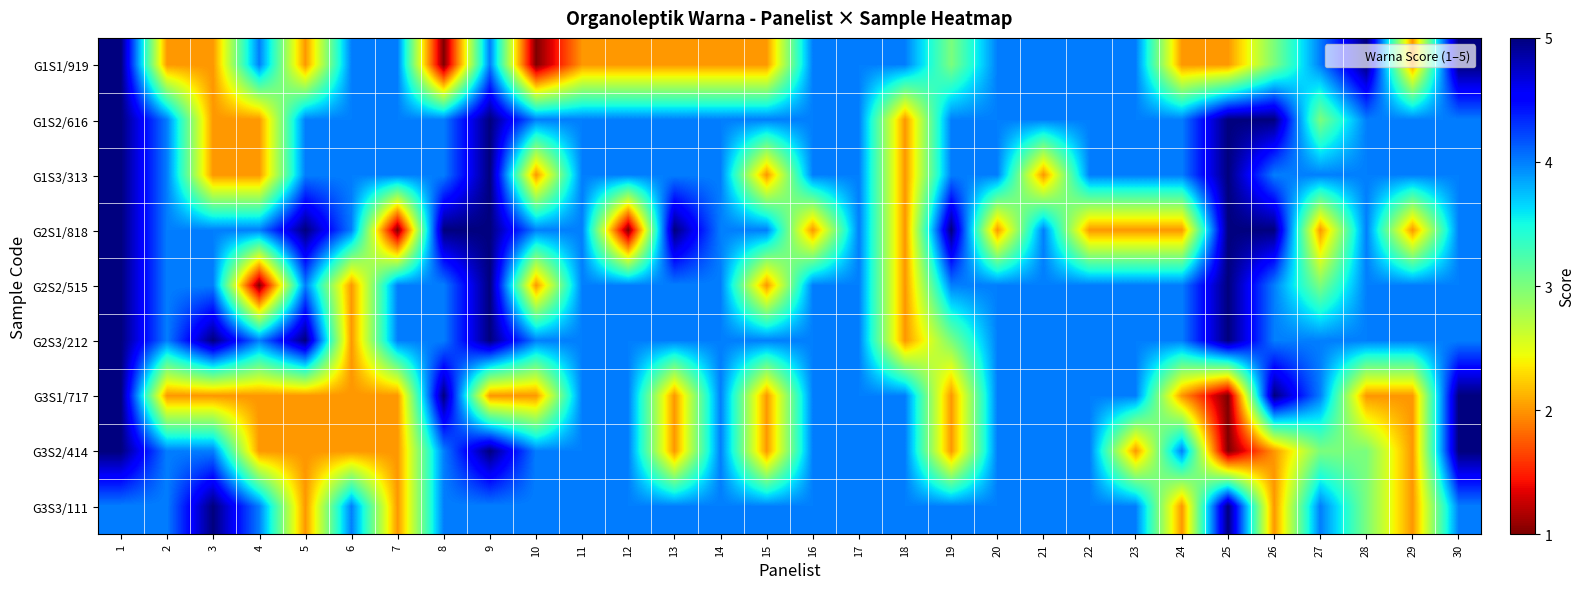

Which category has the lowest value across all series?

8